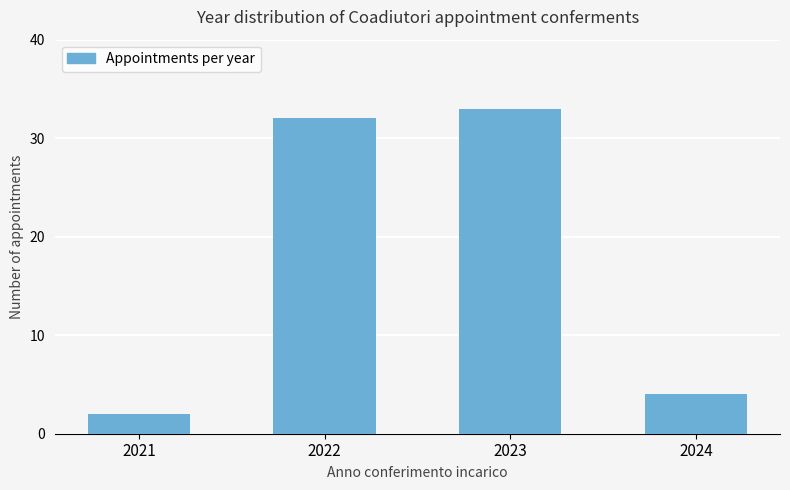

What is the difference between the second highest and second lowest values?

28